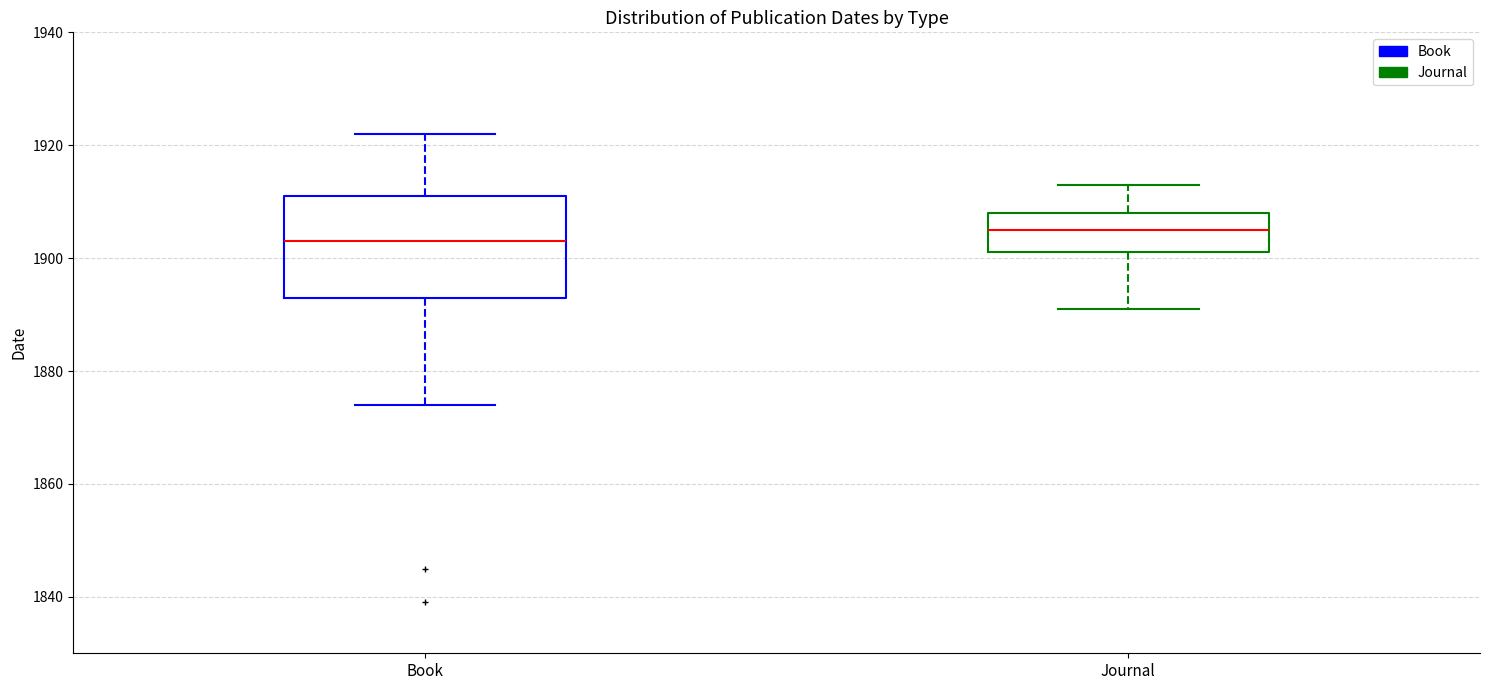

Comparing the boxes themselves (not the whiskers), which one is the tallest?

Book